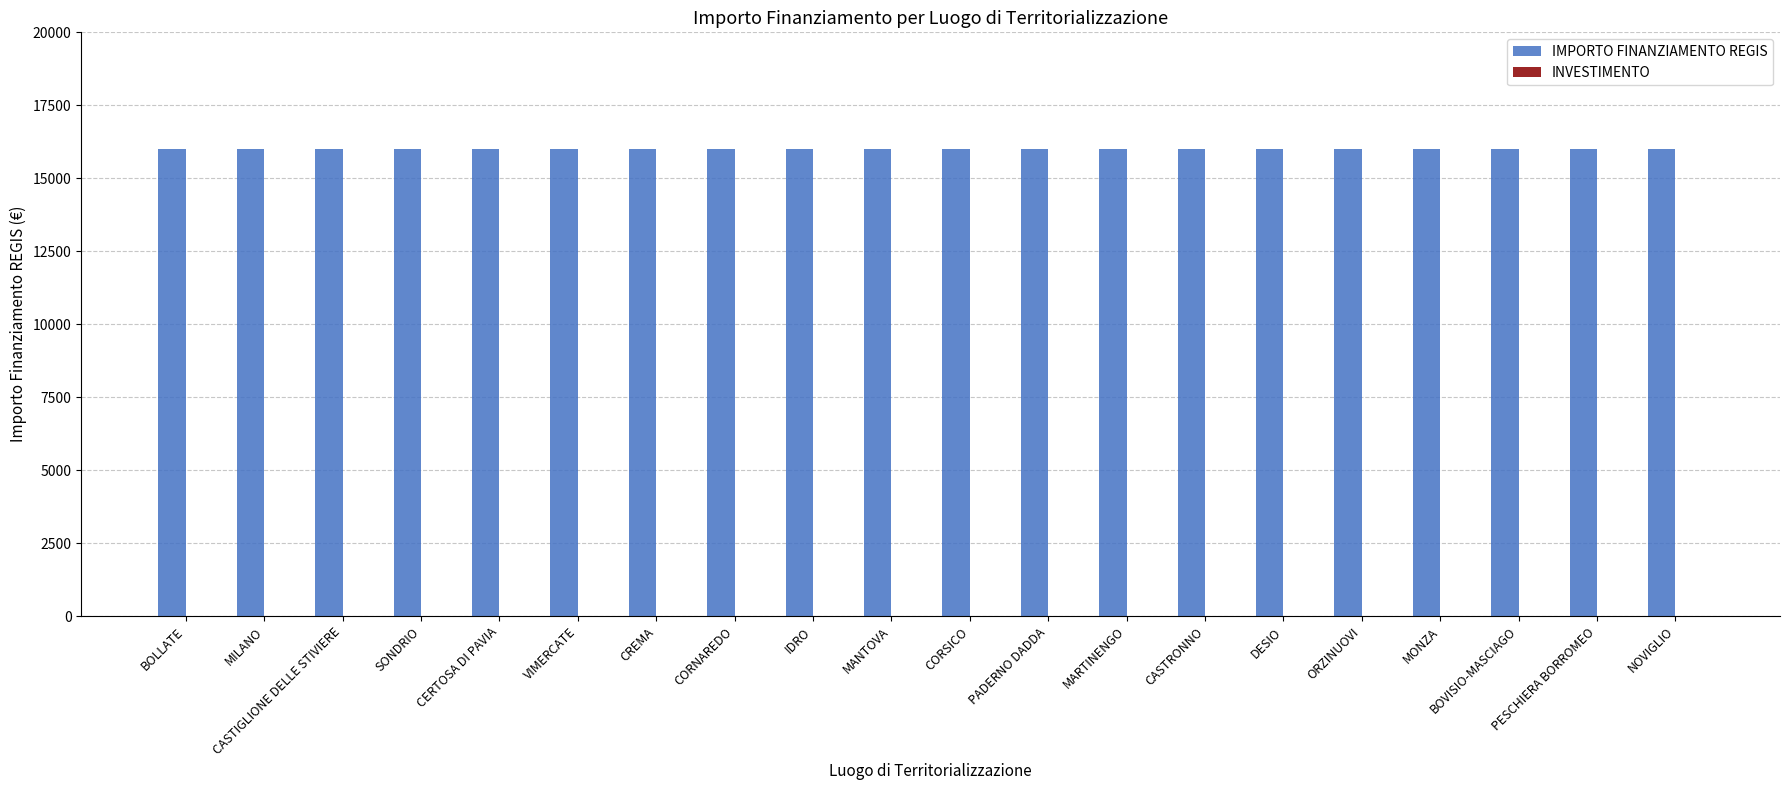

The value of IMPORTO FINANZIAMENTO REGIS at CERTOSA DI PAVIA is 6948.7. True or false?

False